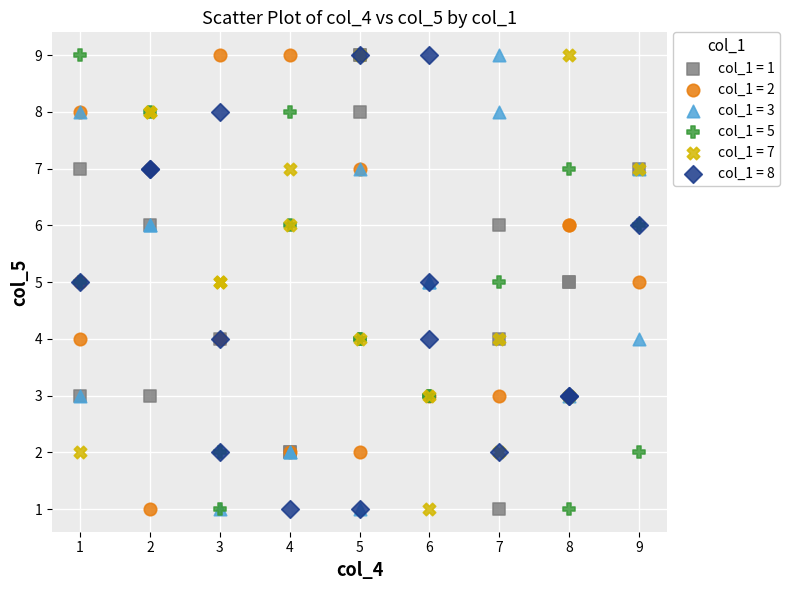

What are all the series names shown in the legend?

col_1 = 1, col_1 = 2, col_1 = 3, col_1 = 5, col_1 = 7, col_1 = 8